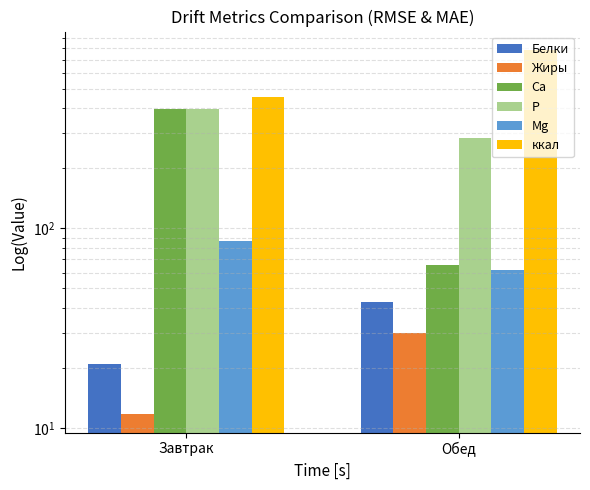

At how many categories does at least one series exceed 199?

2